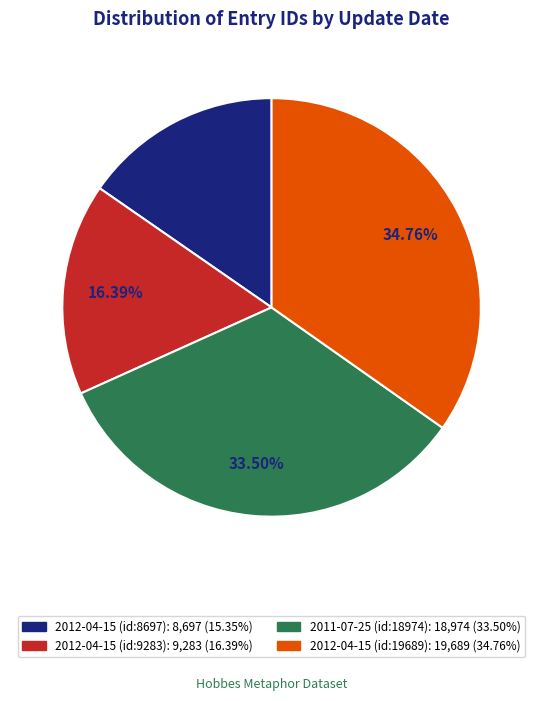

What is the total percentage of 2012-04-15 (id:8697) and 2012-04-15 (id:9283)?

31.7%